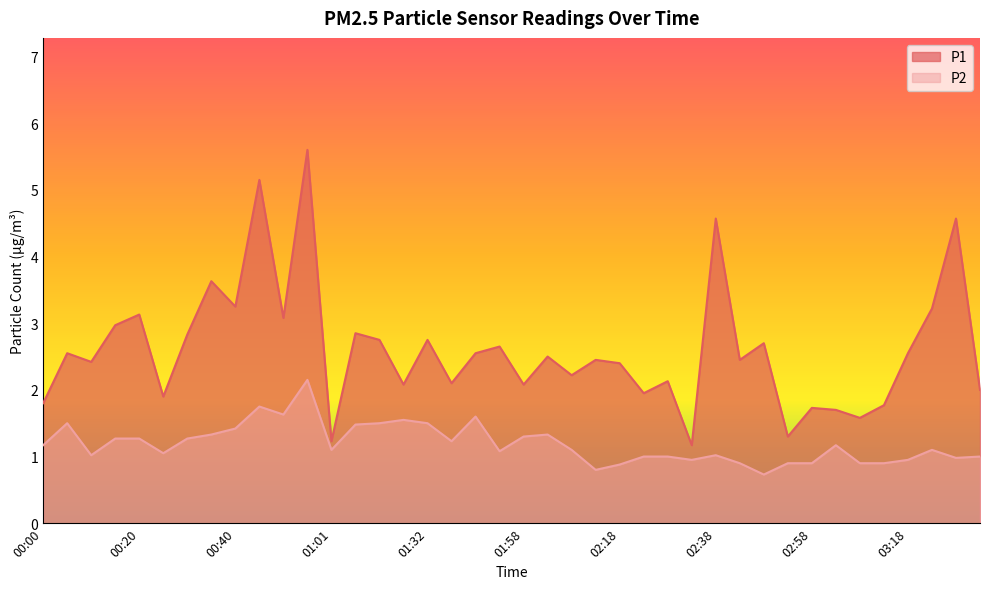

How many distinct data groups are displayed?

2